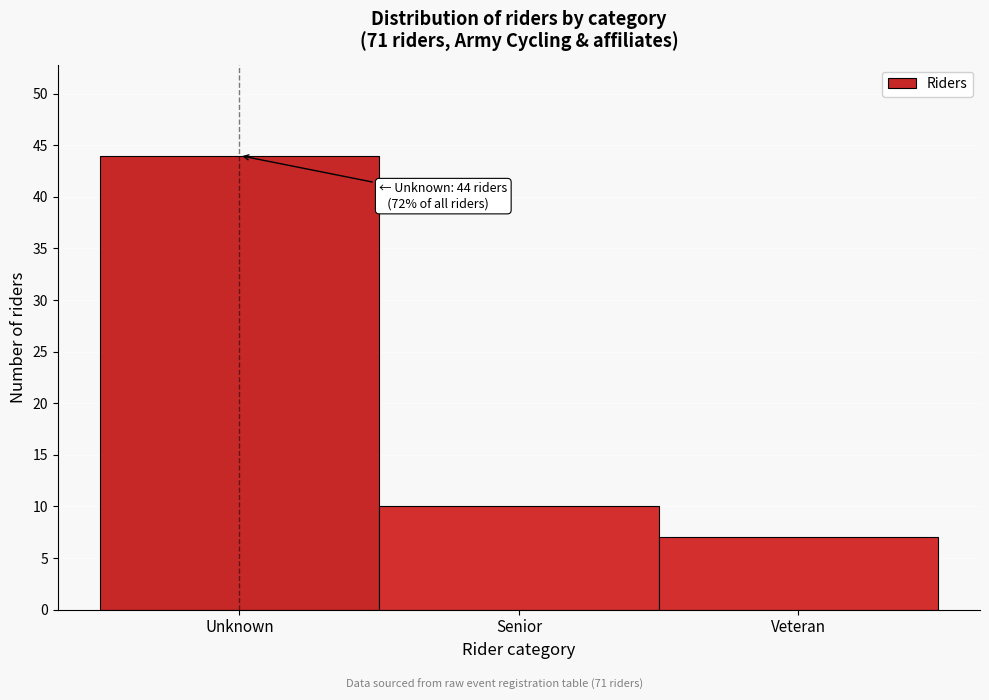

Reading left to right, extract all data points from this chart.

Unknown=44	Senior=10	Veteran=7